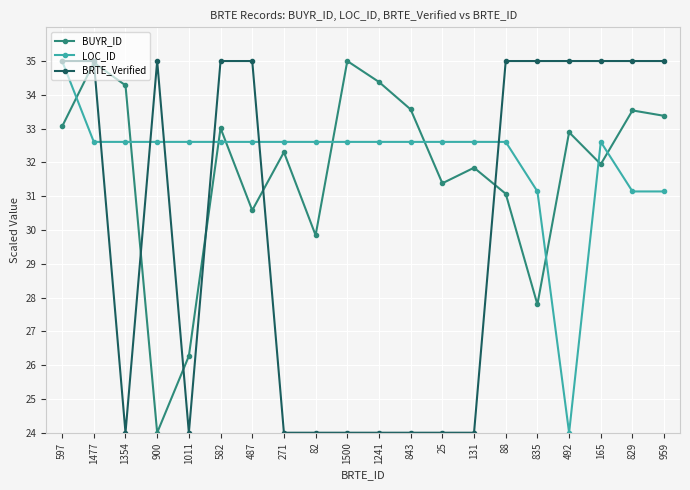

Is the value of BRTE_Verified at 582 greater than the value of BUYR_ID at 1241?

Yes